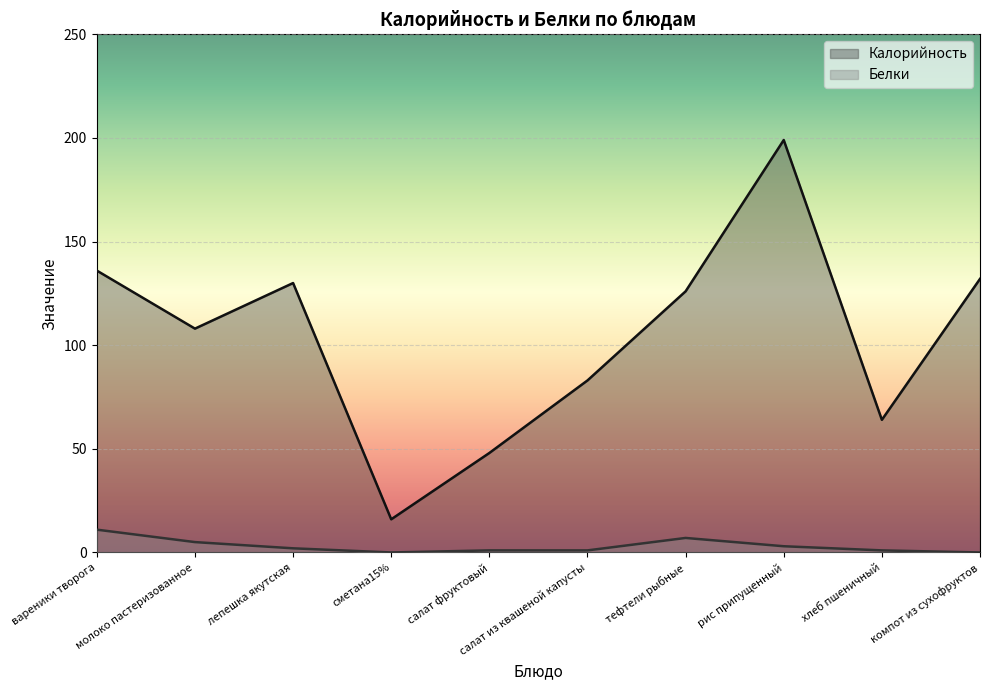

Reading left to right, list all the values displayed in this chart.

Калорийность: вареники творога=136	молоко пастеризованное=108	лепешка якутская=130	сметана15%=16	салат фруктовый=48	салат из квашеной капусты=83	тефтели рыбные=126	рис припущенный=199	хлеб пшеничный=64	компот из сухофруктов=132
Белки: вареники творога=11	молоко пастеризованное=5	лепешка якутская=2	сметана15%=0	салат фруктовый=1	салат из квашеной капусты=1	тефтели рыбные=7	рис припущенный=3	хлеб пшеничный=1	компот из сухофруктов=0